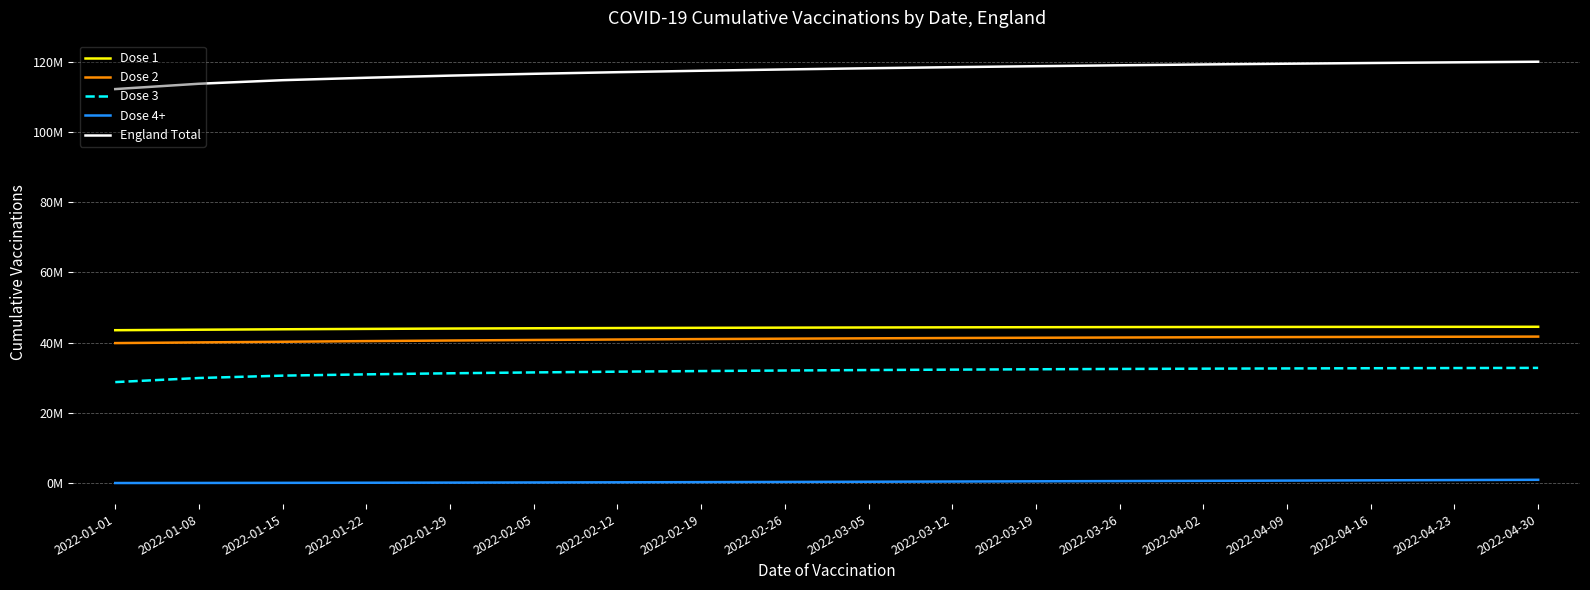

True or false: England Total and Dose 4+ cross at least once.

False